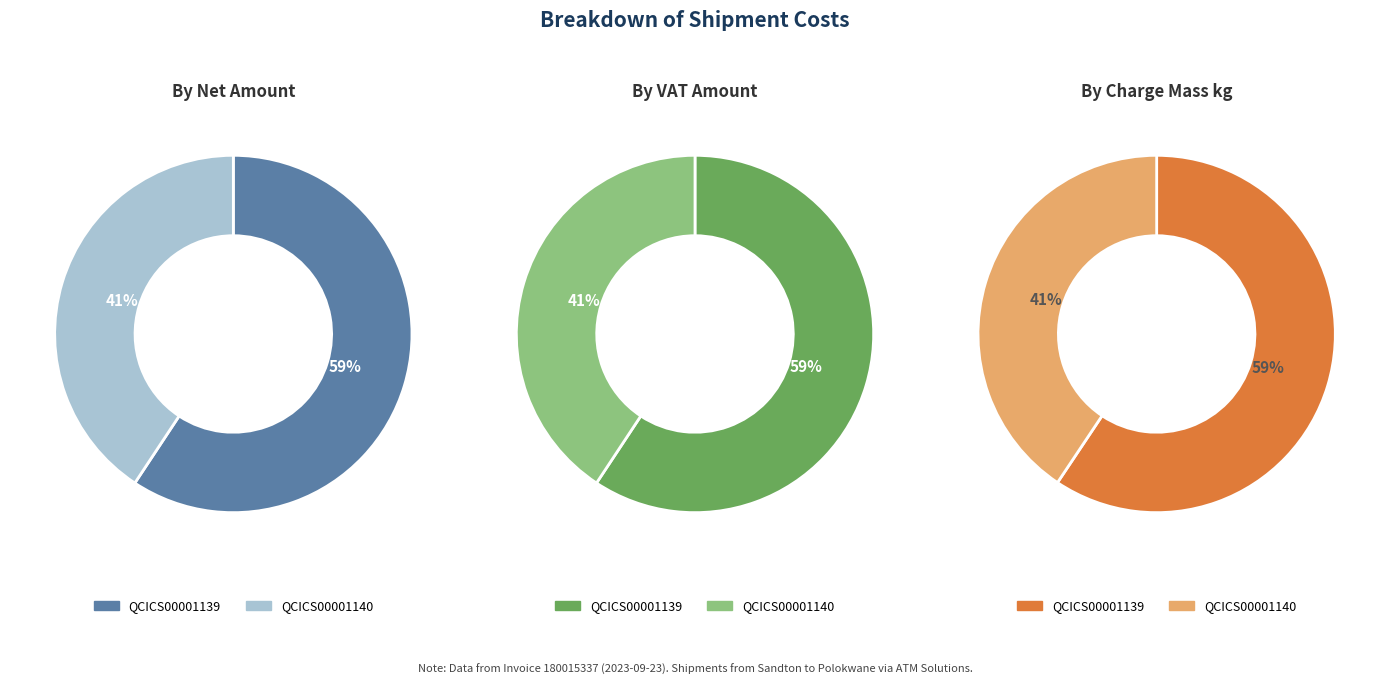

What percentage is the QCICS00001140 slice, to the nearest percent?

41%